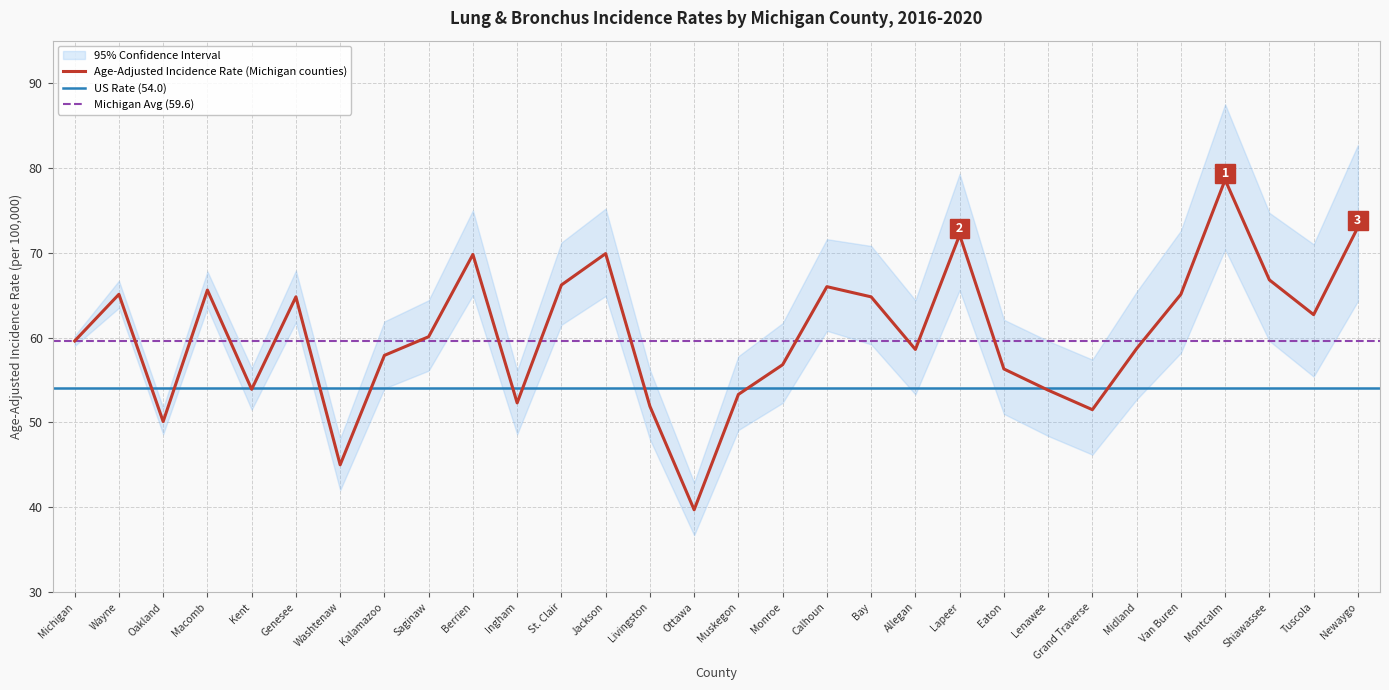

Which series has the largest total across all categories?

Upper 95% CI